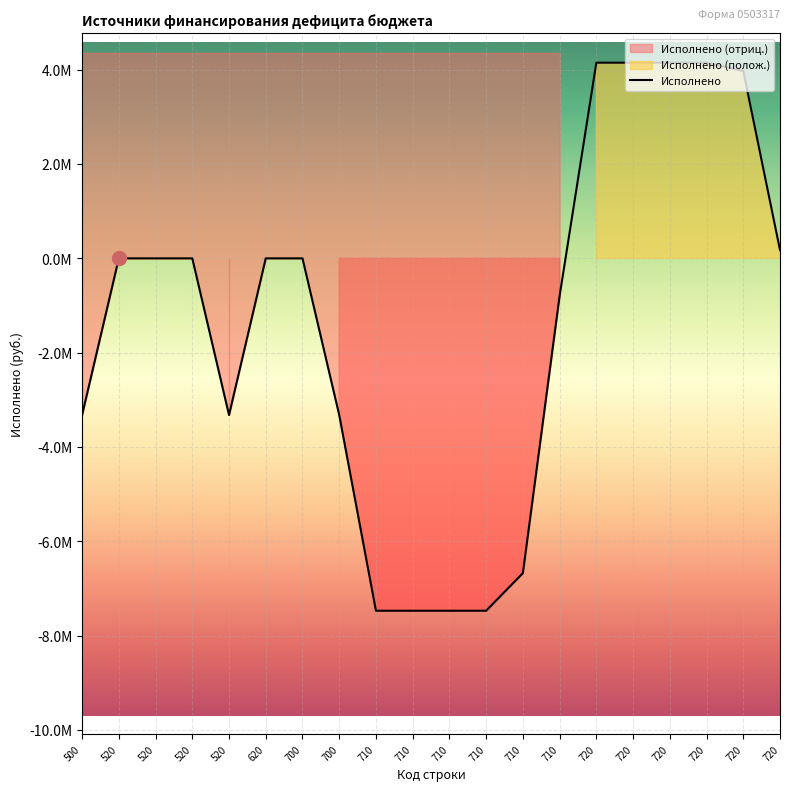

At which label is the value closest to -1660837?

710